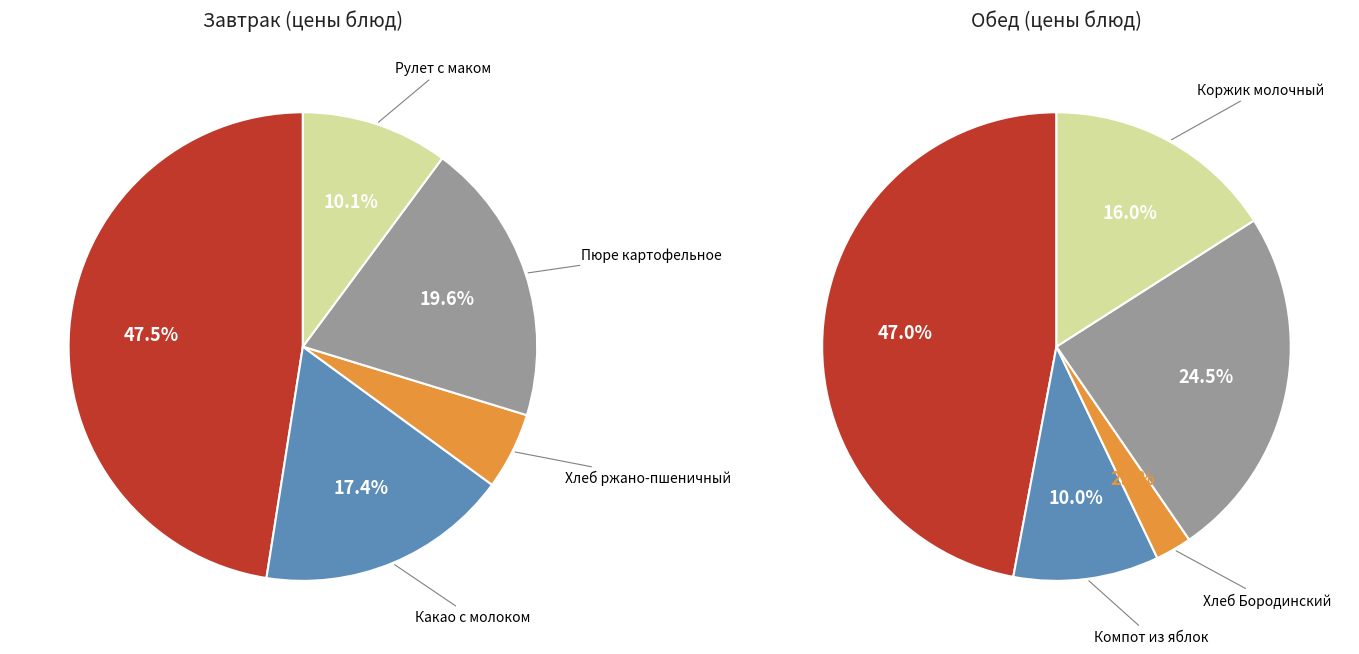

Does Пюре картофельное represent more than half of the total?

No